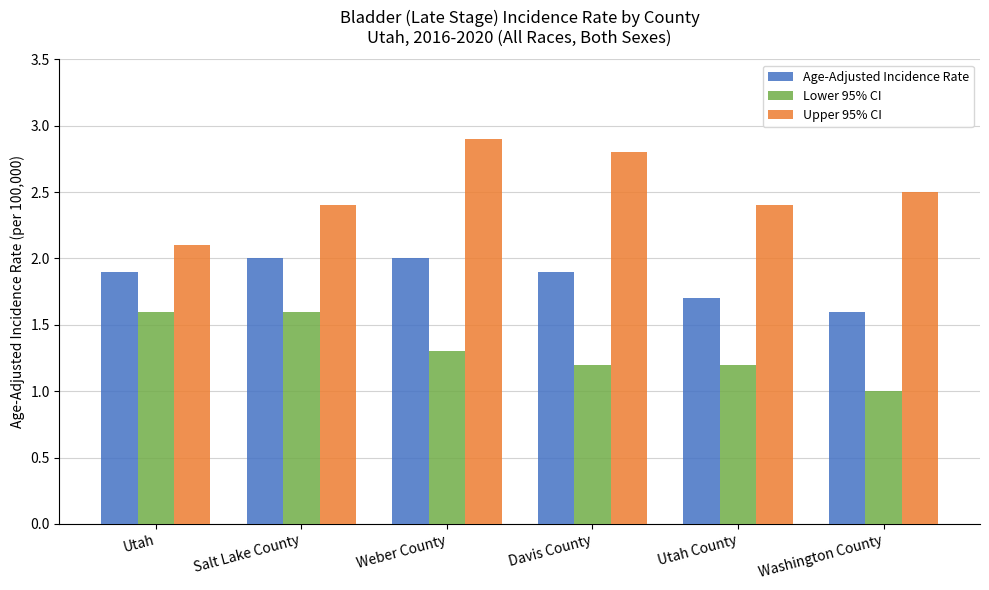

What is the spread (max minus min) of values at Washington County?

1.5